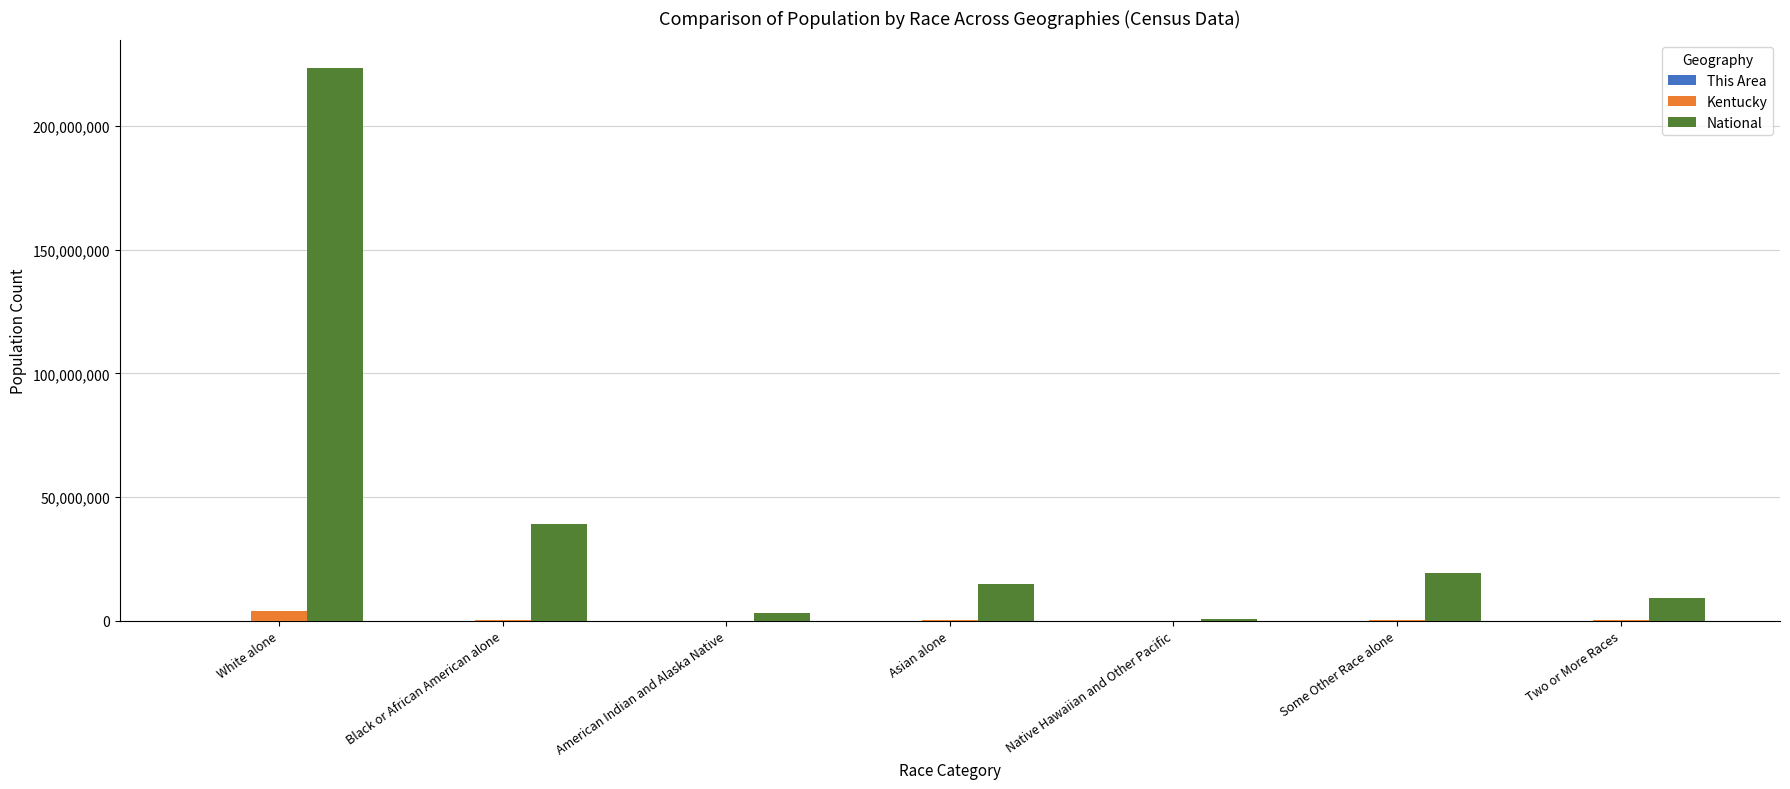

At which category is the sum across all series the highest?

White alone